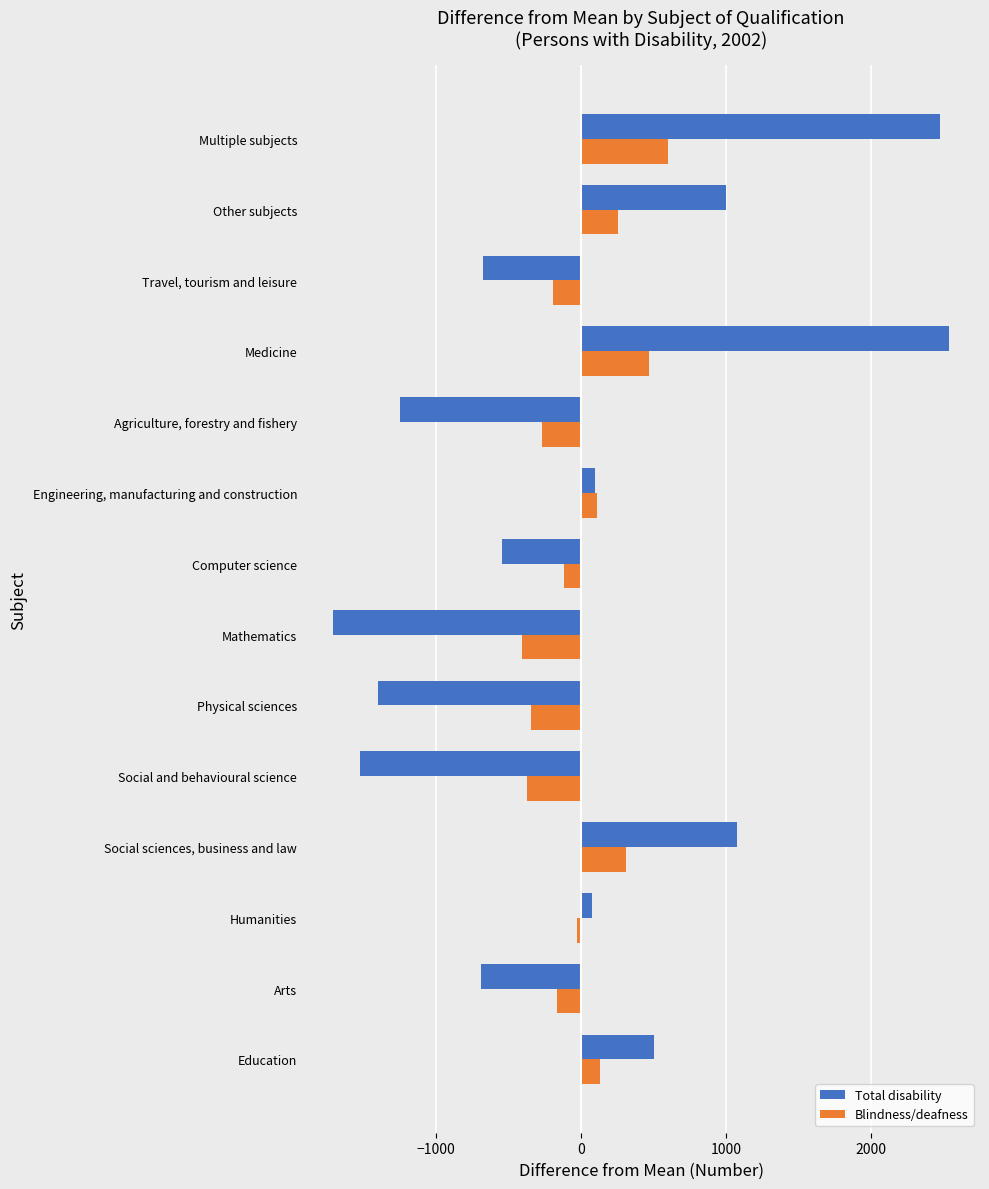

Read the Blindness/deafness value at Agriculture, forestry and fishery.

-264.1